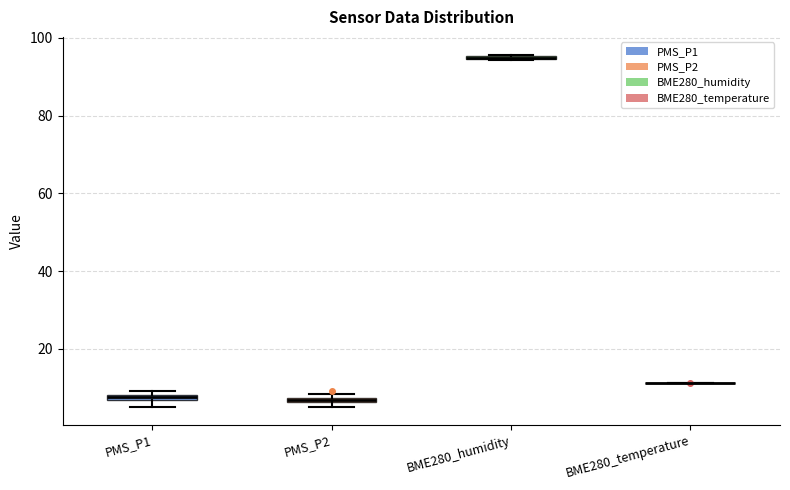

Where is the lower edge of the box for PMS_P1 on the y-axis? The values are not printed on the chart, so give them approximately, as read against the axis.

6